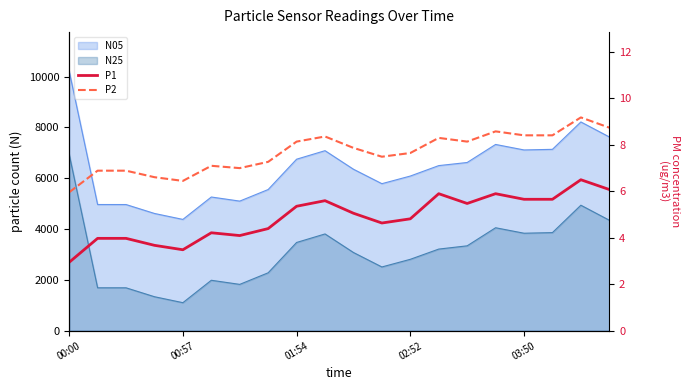

What is the average value of the P1 series?

4.9